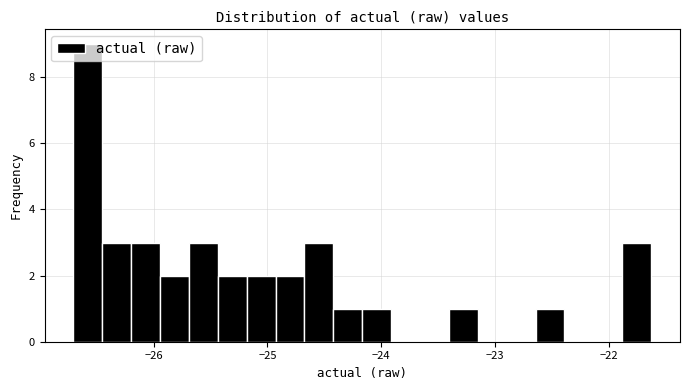

Read against the x-axis, roughly where is the centre of the tallest bar?

-26.6